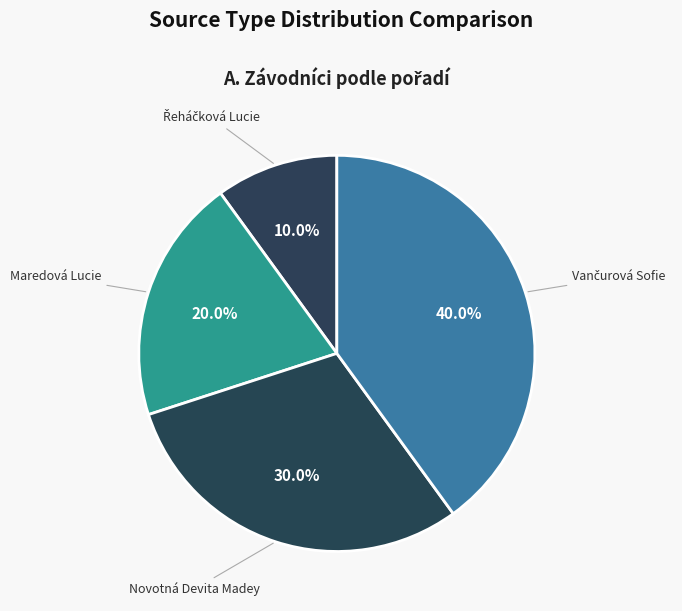

Does Novotná Devita Madey represent more than half of the total?

No